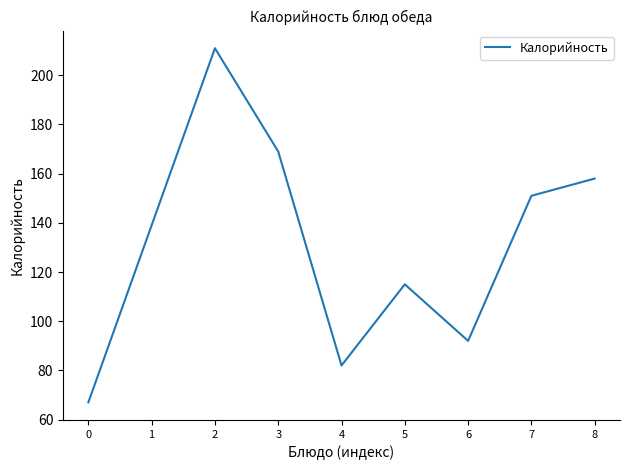

What is the maximum value shown in the chart?

211